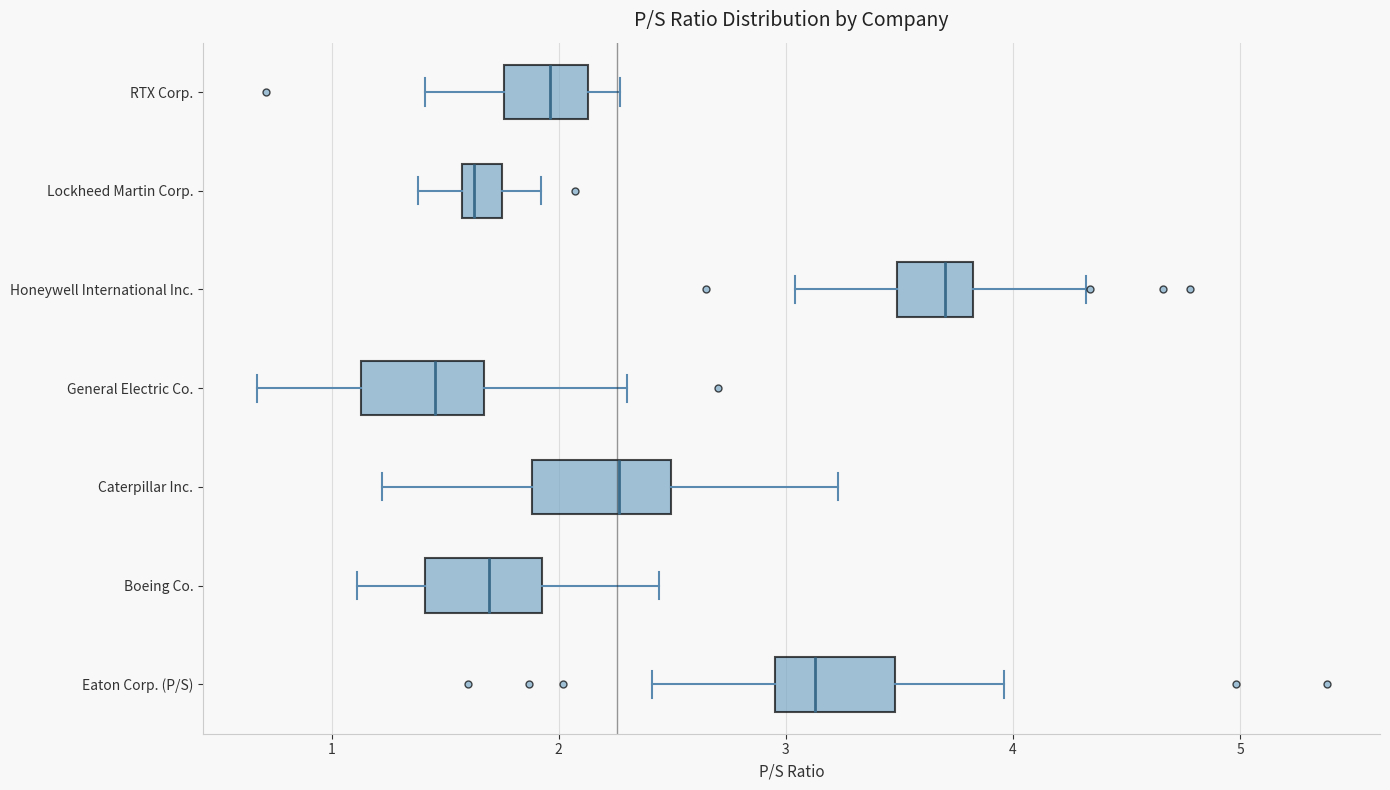

Reading bottom to top, read every box against the x-axis: the position of its median line, the range the box covers, and the ends of its whiskers. The values are not printed on the chart, so give them approximately, as read against the axis.

Eaton Corp. (P/S): median 3.1, box 3.0 to 3.5, whiskers 2.4 to 4.0
Boeing Co.: median 1.7, box 1.4 to 1.9, whiskers 1.1 to 2.4
Caterpillar Inc.: median 2.3, box 1.9 to 2.5, whiskers 1.2 to 3.2
General Electric Co.: median 1.5, box 1.1 to 1.7, whiskers 0.7 to 2.3
Honeywell International Inc.: median 3.7, box 3.5 to 3.8, whiskers 3.0 to 4.3
Lockheed Martin Corp.: median 1.6 (just right of the box's left edge), box 1.6 to 1.8, whiskers 1.4 to 1.9
RTX Corp.: median 2.0, box 1.8 to 2.1, whiskers 1.4 to 2.3